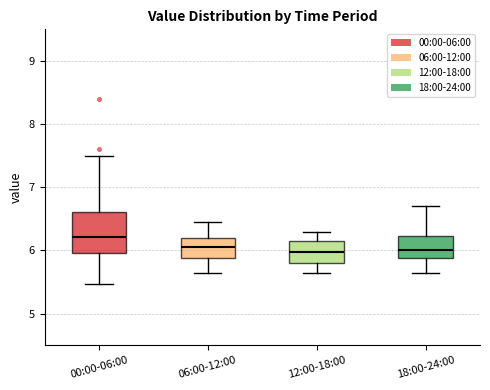

Reading left to right, transcribe this box plot: for each box, give where its median line is, the range the box spans, and where its two whiskers end, as read against the y-axis. The values are not printed on the chart, so give them approximately, as read against the axis.

00:00-06:00: median 6.2, box 6.0 to 6.6, whiskers 5.5 to 7.5
06:00-12:00: median 6.1, box 5.9 to 6.2, whiskers 5.7 to 6.5
12:00-18:00: median 6.0, box 5.8 to 6.2, whiskers 5.7 to 6.3
18:00-24:00: median 6.0, box 5.9 to 6.2, whiskers 5.7 to 6.7